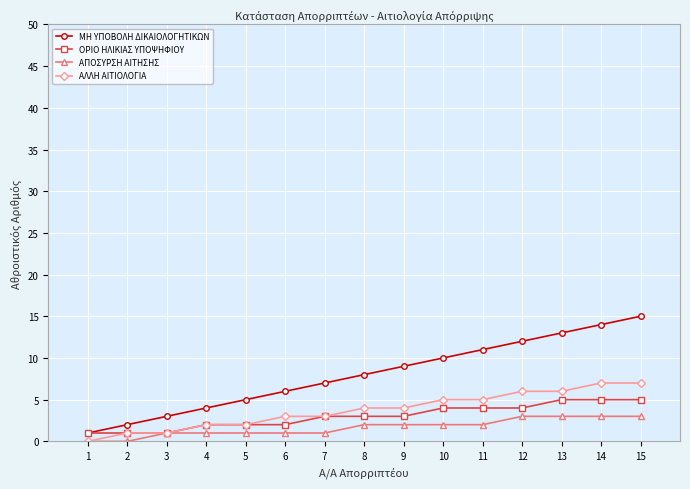

Is the value of ΜΗ ΥΠΟΒΟΛΗ ΔΙΚΑΙΟΛΟΓΗΤΙΚΩΝ at 15 greater than the value of ΟΡΙΟ ΗΛΙΚΙΑΣ ΥΠΟΨΗΦΙΟΥ at 12?

Yes